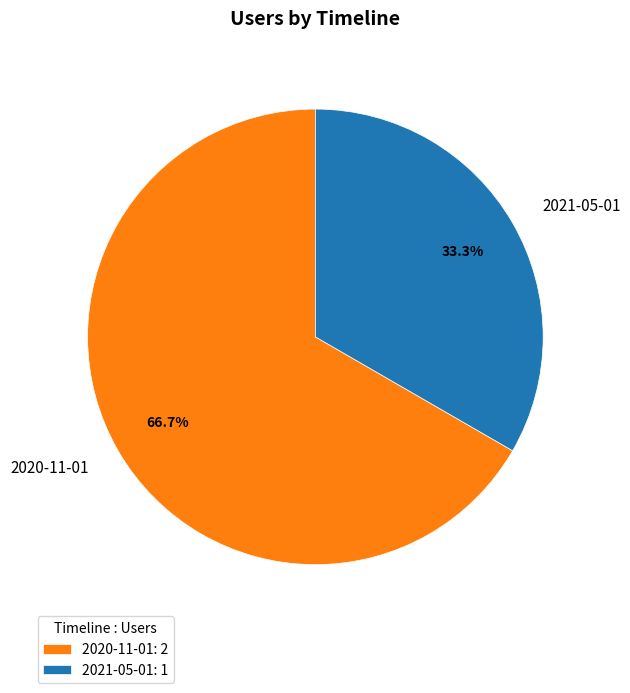

Between 2021-05-01 and 2020-11-01, which is larger?

2020-11-01